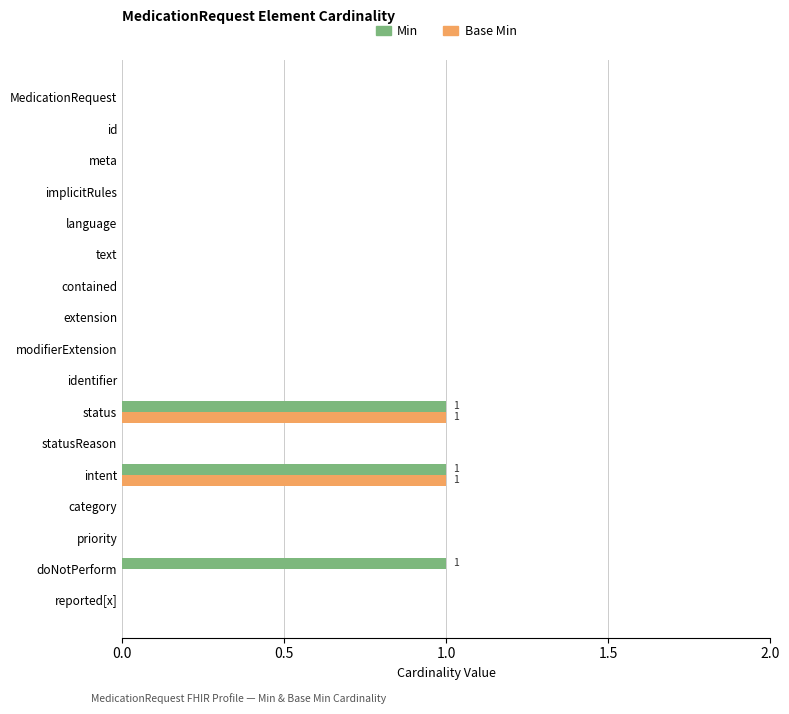

True or false: Base Min has a value of -1 at implicitRules.

False